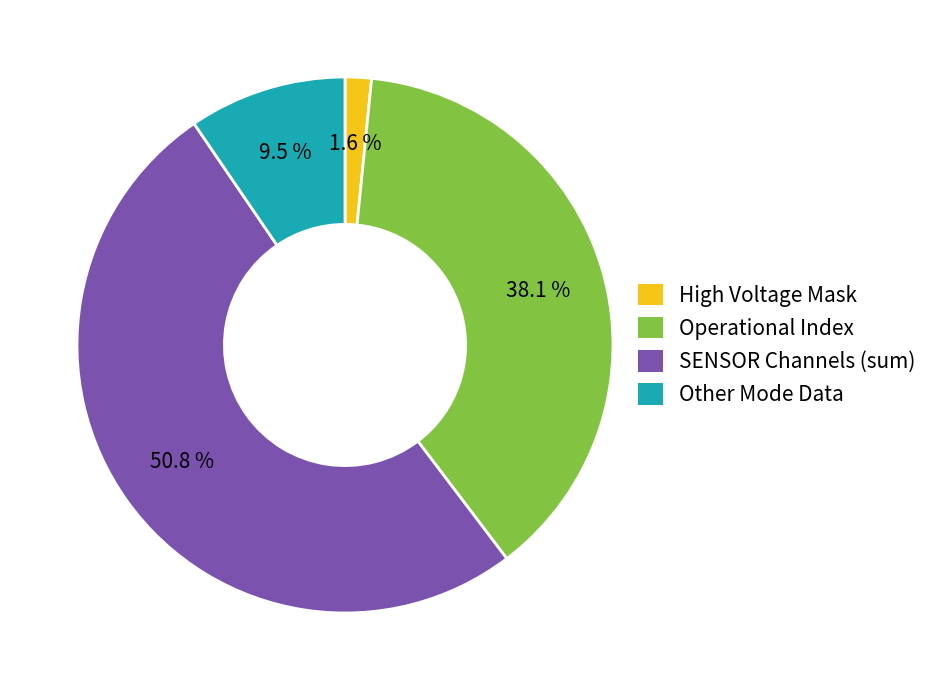

True or false: Operational Index accounts for 82% of the total.

False